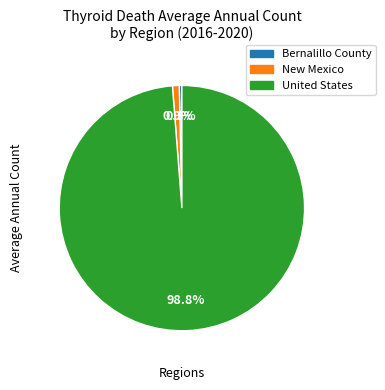

To the nearest percent, what is the average slice percentage?

33%